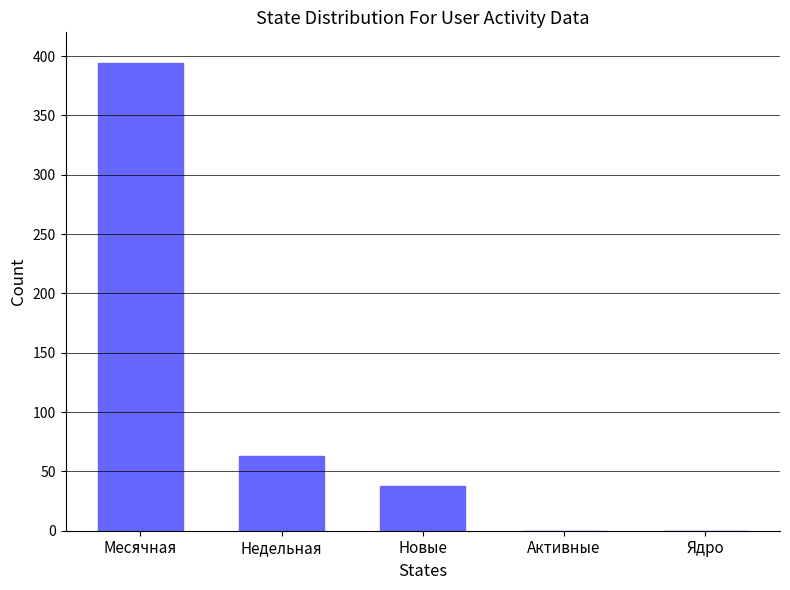

The value at Новые is 62. True or false?

False